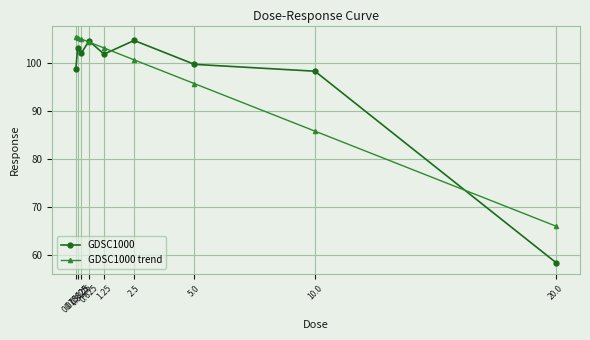

What is the value of the GDSC1000 point at the 7th from the left?

99.6